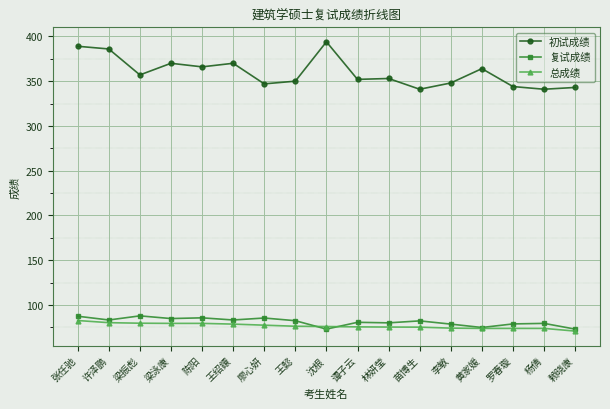

True or false: 初试成绩 and 总成绩 intersect in this chart.

False